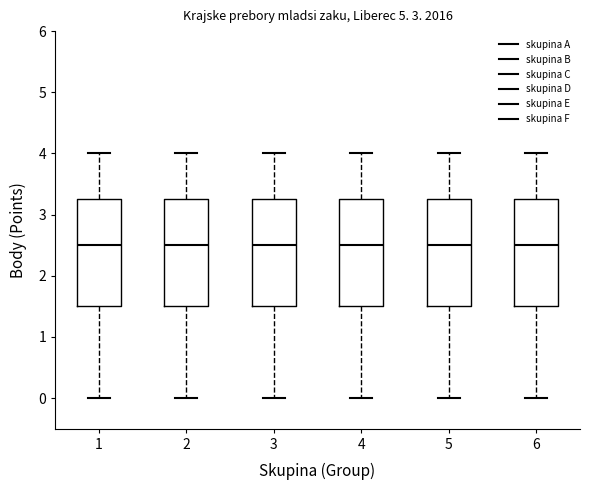

Reading left to right, read every box against the y-axis: the position of its median line, the range the box covers, and the ends of its whiskers. The values are not printed on the chart, so give them approximately, as read against the axis.

1: median 2.5, box 1.5 to 3.3, whiskers 0.0 to 4.0
2: median 2.5, box 1.5 to 3.3, whiskers 0.0 to 4.0
3: median 2.5, box 1.5 to 3.3, whiskers 0.0 to 4.0
4: median 2.5, box 1.5 to 3.3, whiskers 0.0 to 4.0
5: median 2.5, box 1.5 to 3.3, whiskers 0.0 to 4.0
6: median 2.5, box 1.5 to 3.3, whiskers 0.0 to 4.0